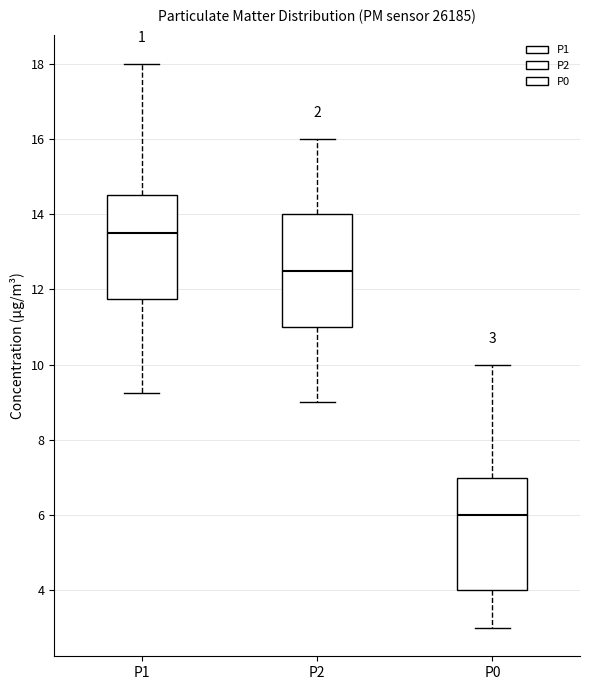

Which box's median line is the highest?

P1